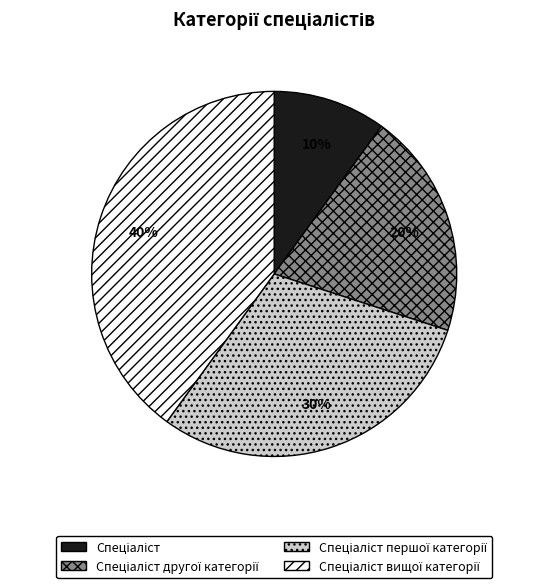

Is there any slice that represents more than half of the pie?

No